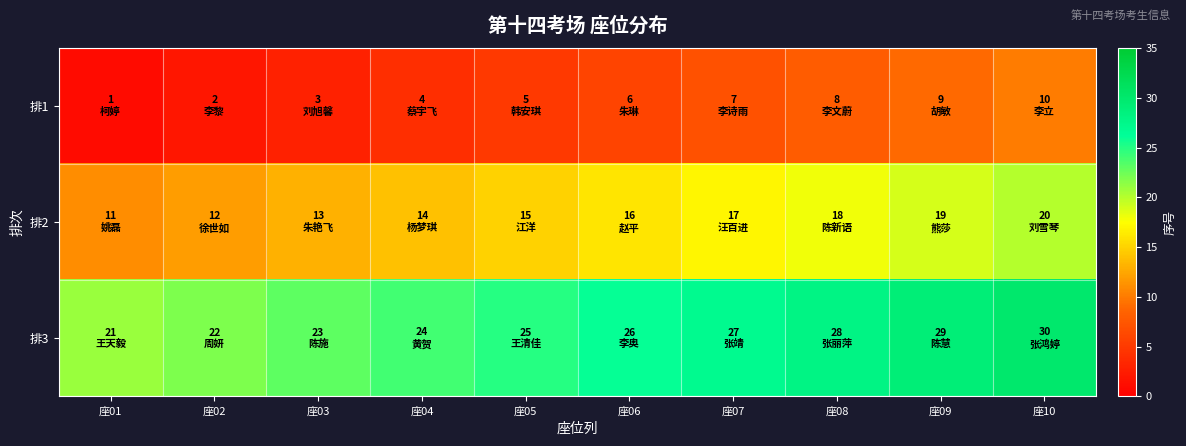

At which category does the chart reach its peak across all series?

座10